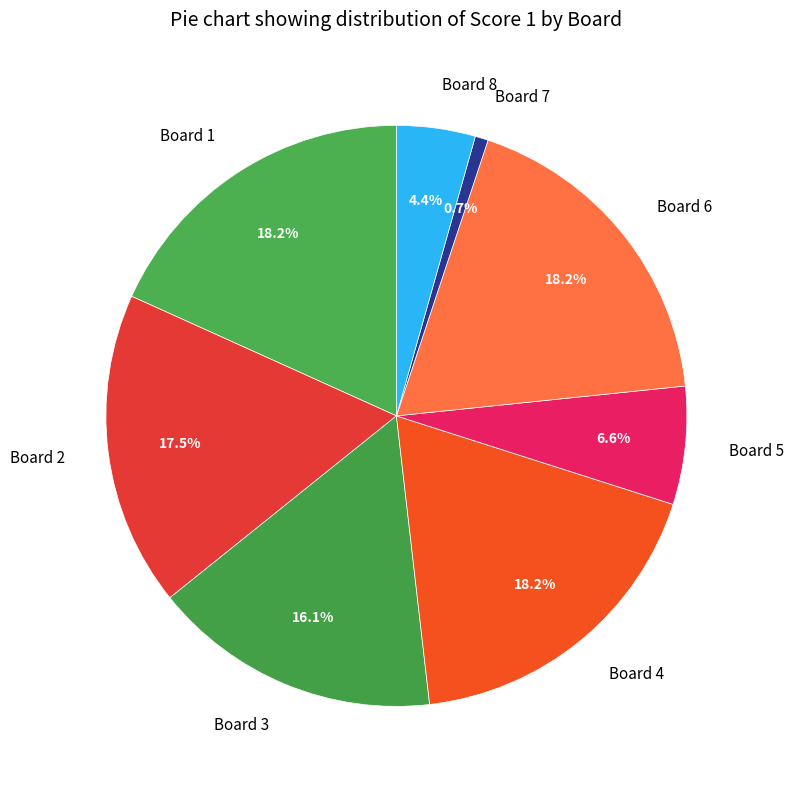

Between Board 4 and Board 2, which is larger?

Board 4